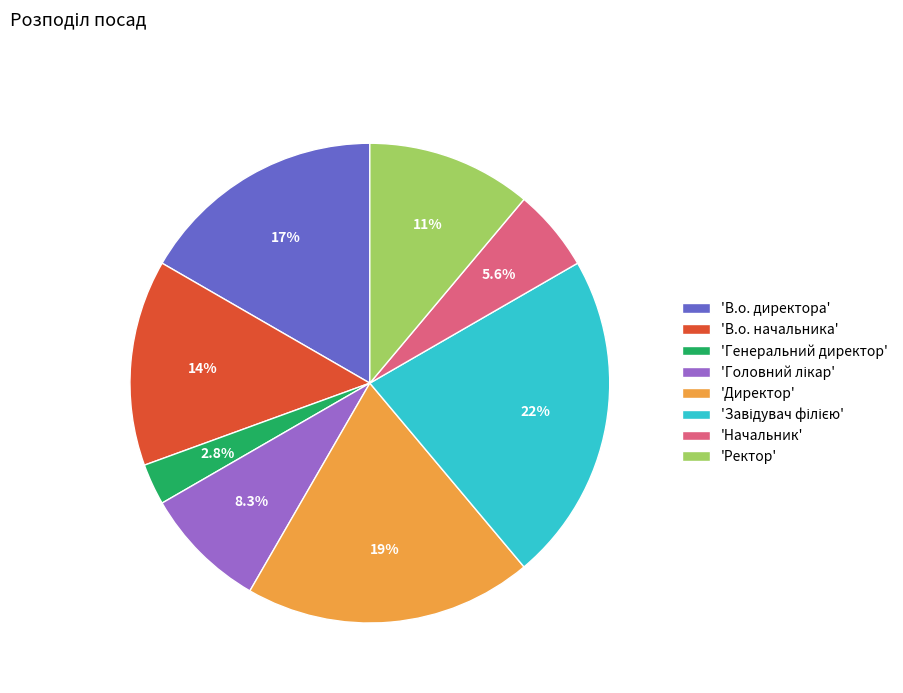

Do 'В.о. начальника' and 'Генеральний директор' together represent more than half of the pie?

No